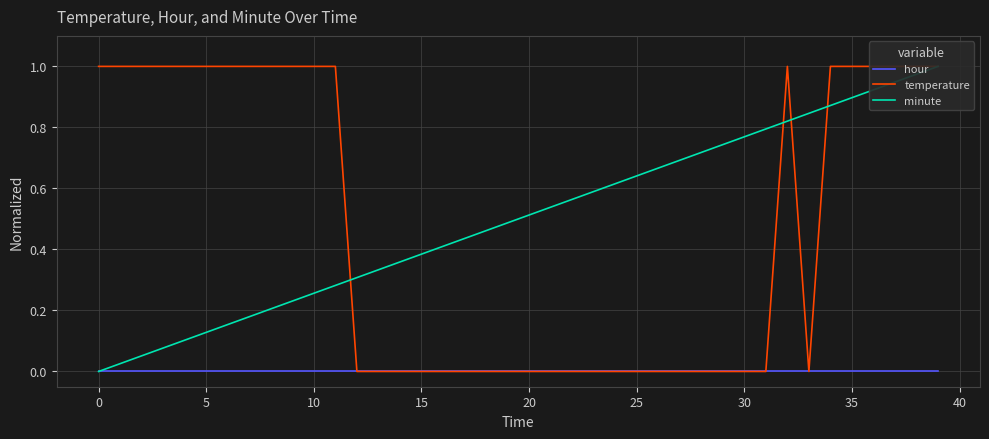

Which series has the widest spread of values?

temperature